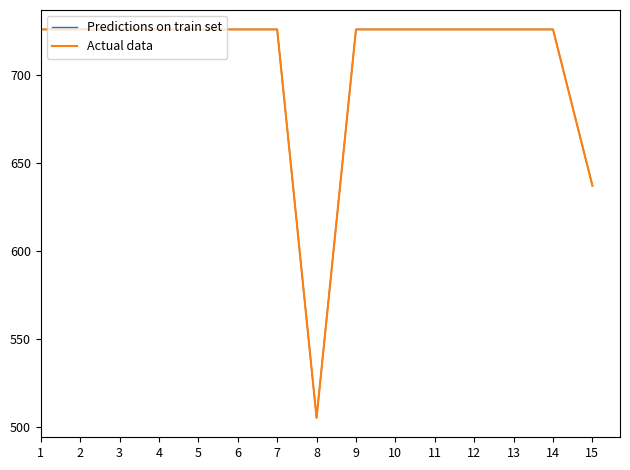

Which has a higher value, 3 or 6?

3